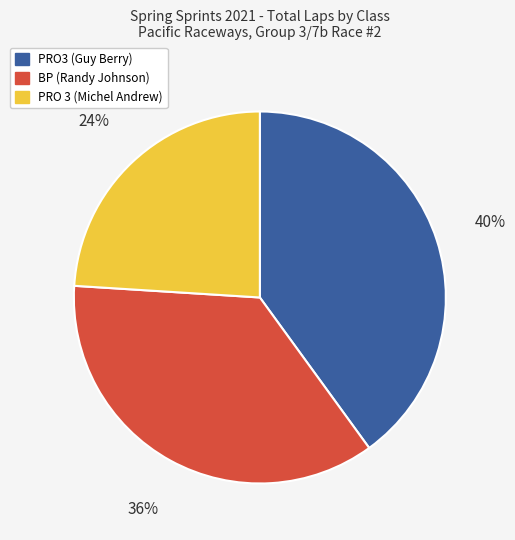

To the nearest percent, what is the average slice percentage?

33%